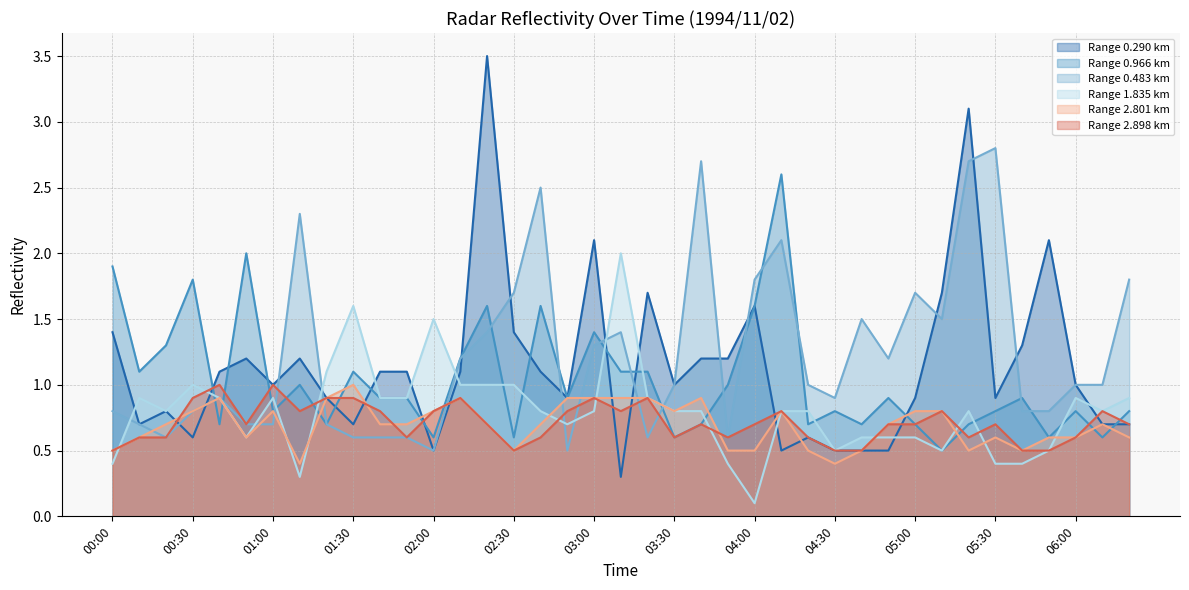

Does the chart display data point markers on the line(s)?

No